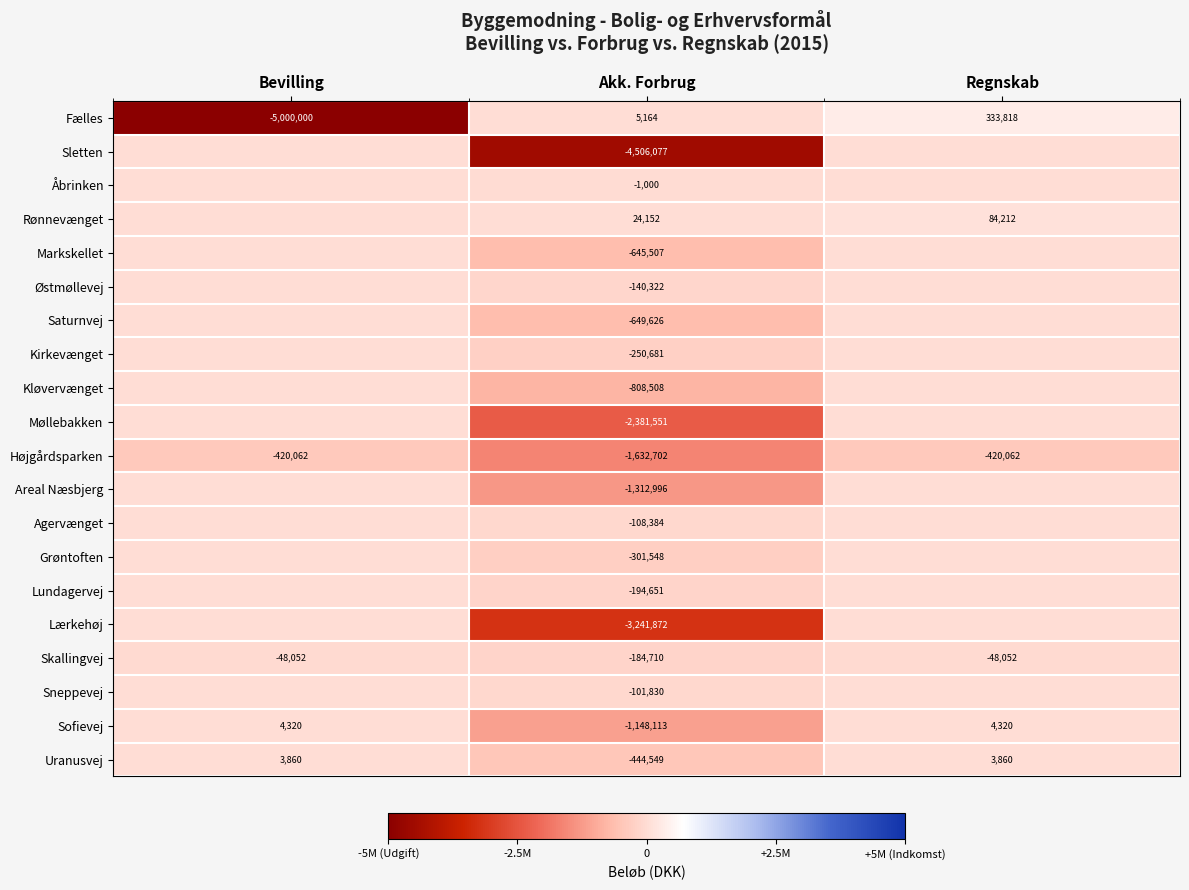

What is the average value of the Skallingvej series?

-93605